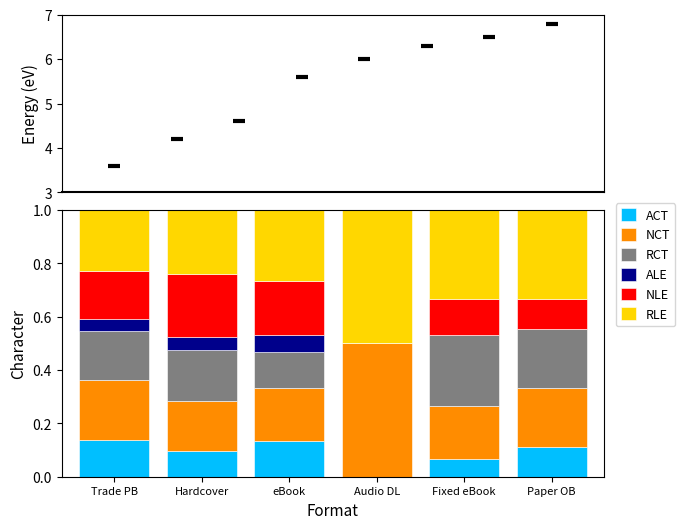

Which series reaches the maximum Y coordinate?

NCT